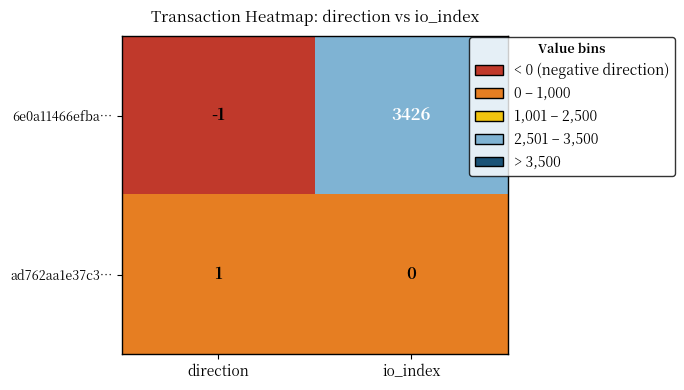

Reading left to right, list all the values displayed in this chart.

6e0a11466efba…: -1	3426
ad762aa1e37c3…: 1	0